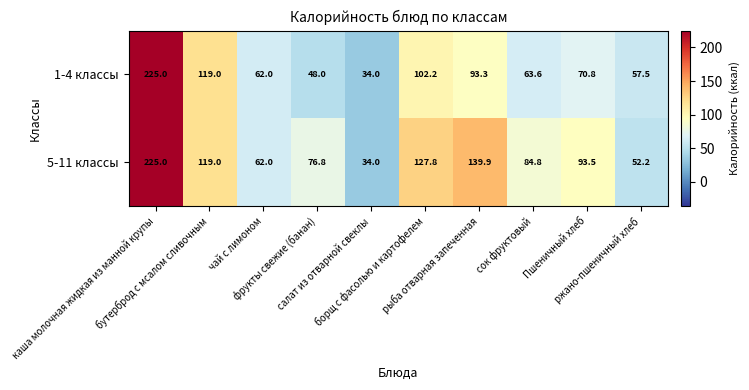

Which series has the largest total across all categories?

5-11 классы